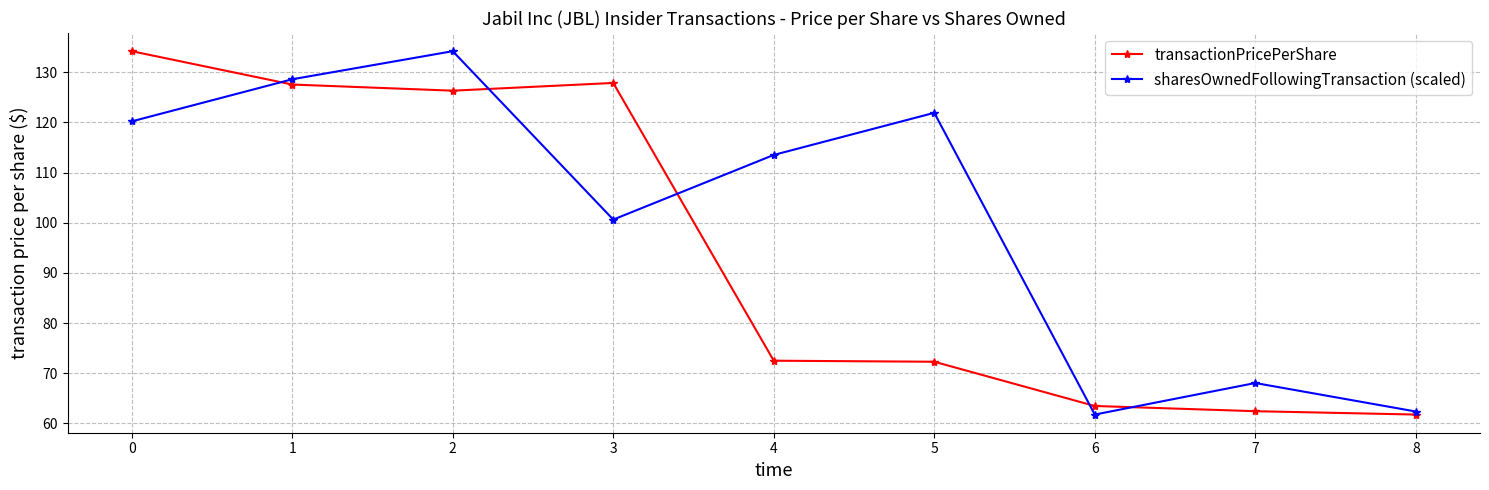

True or false: sharesOwnedFollowingTransaction (scaled) has more than 2 points higher than both neighbors.

True